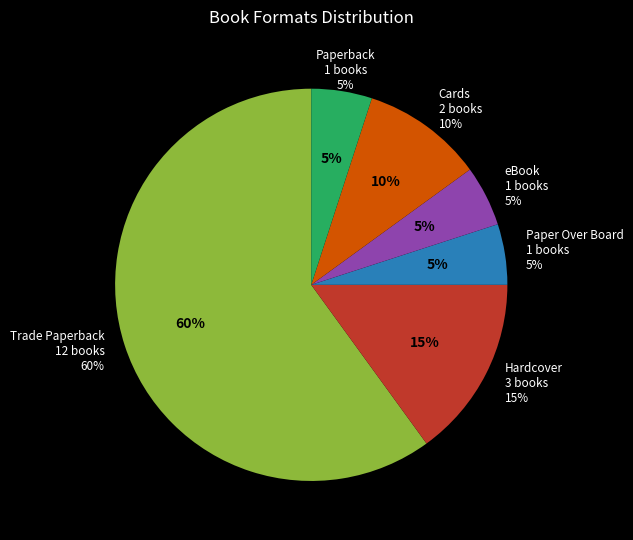

To the nearest percent, what is the combined percentage of Paperback and Paper Over Board?

10%